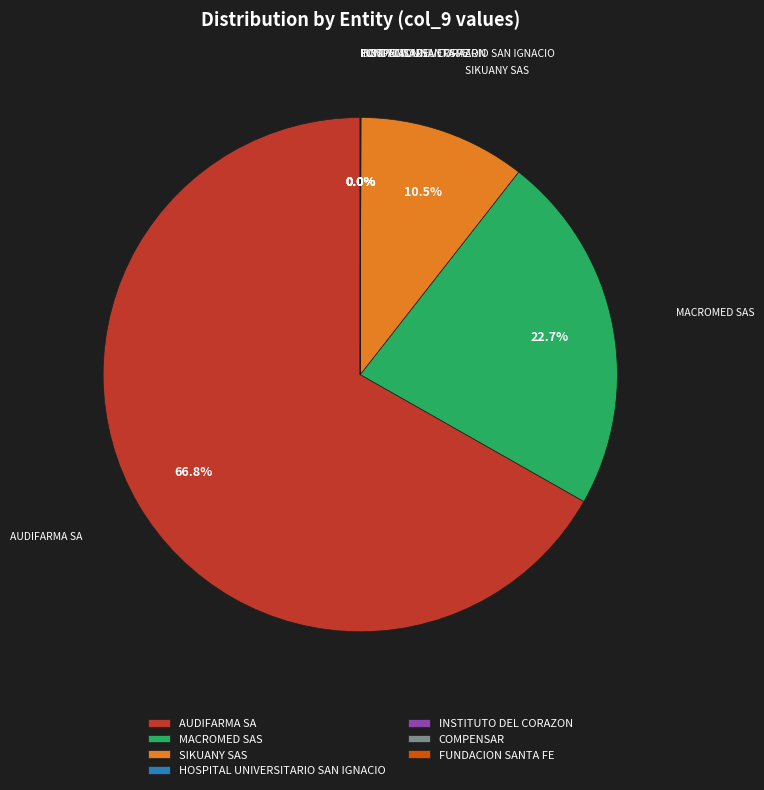

Which slice represents more than half of the pie?

AUDIFARMA SA